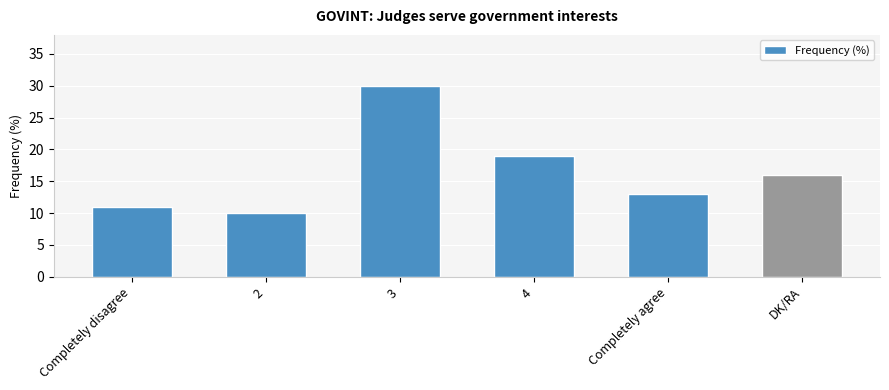

What position from the right is Completely disagree?

6